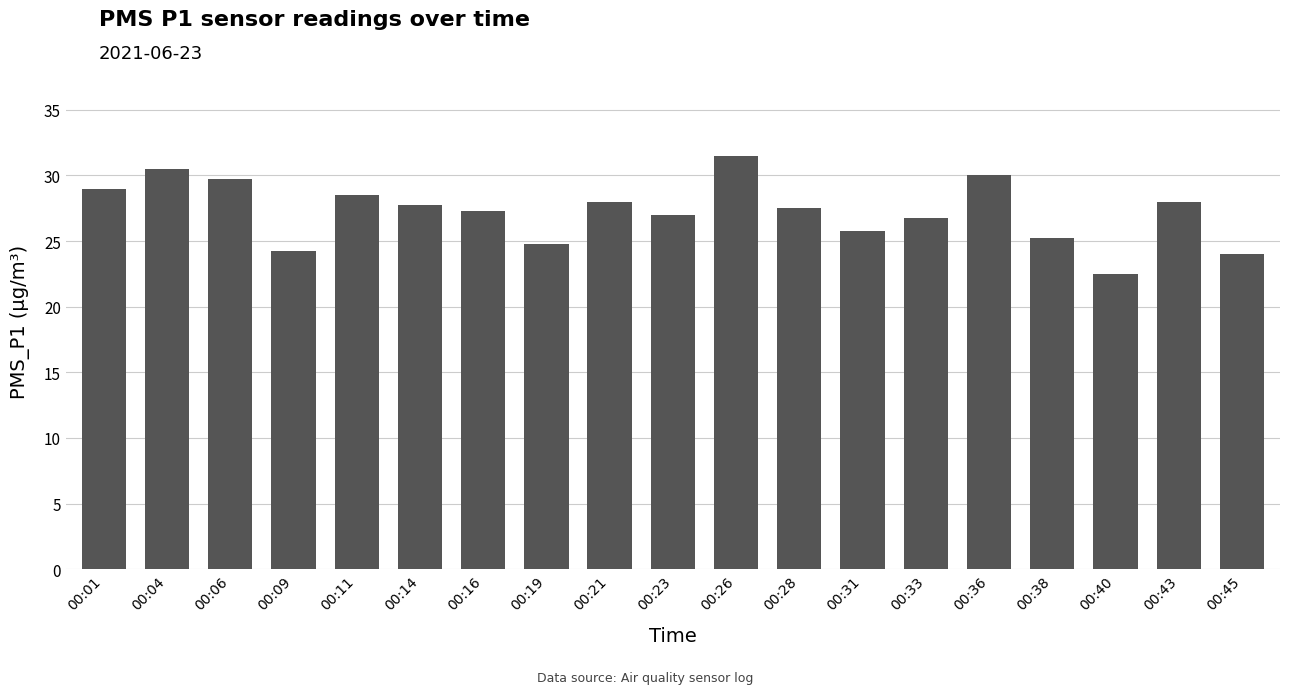

At which category does the chart reach its peak across all series?

00:26